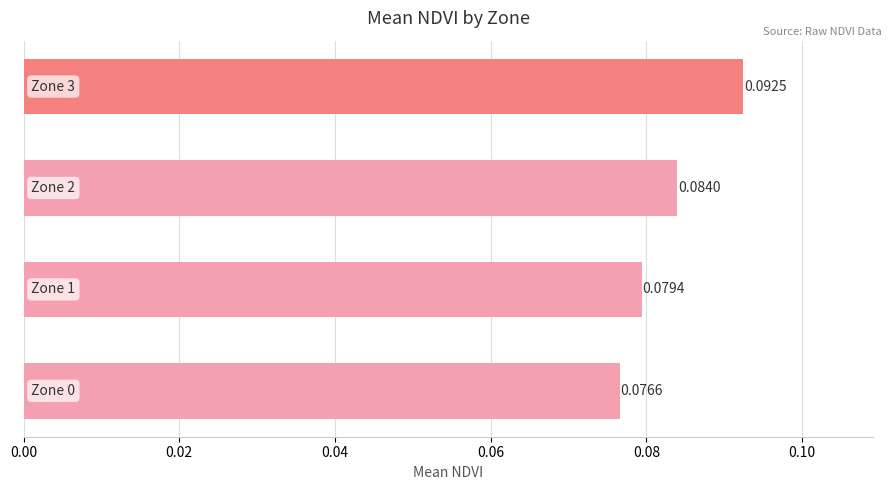

Count the values in the range 0 to 1.

4